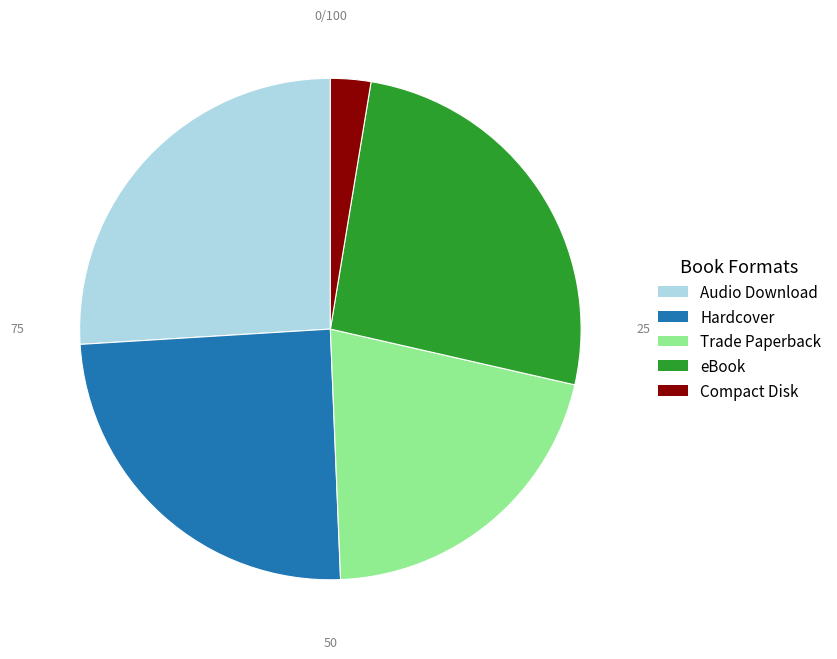

What is the ratio of the value at Trade Paperback to the value at Audio Download?

0.8